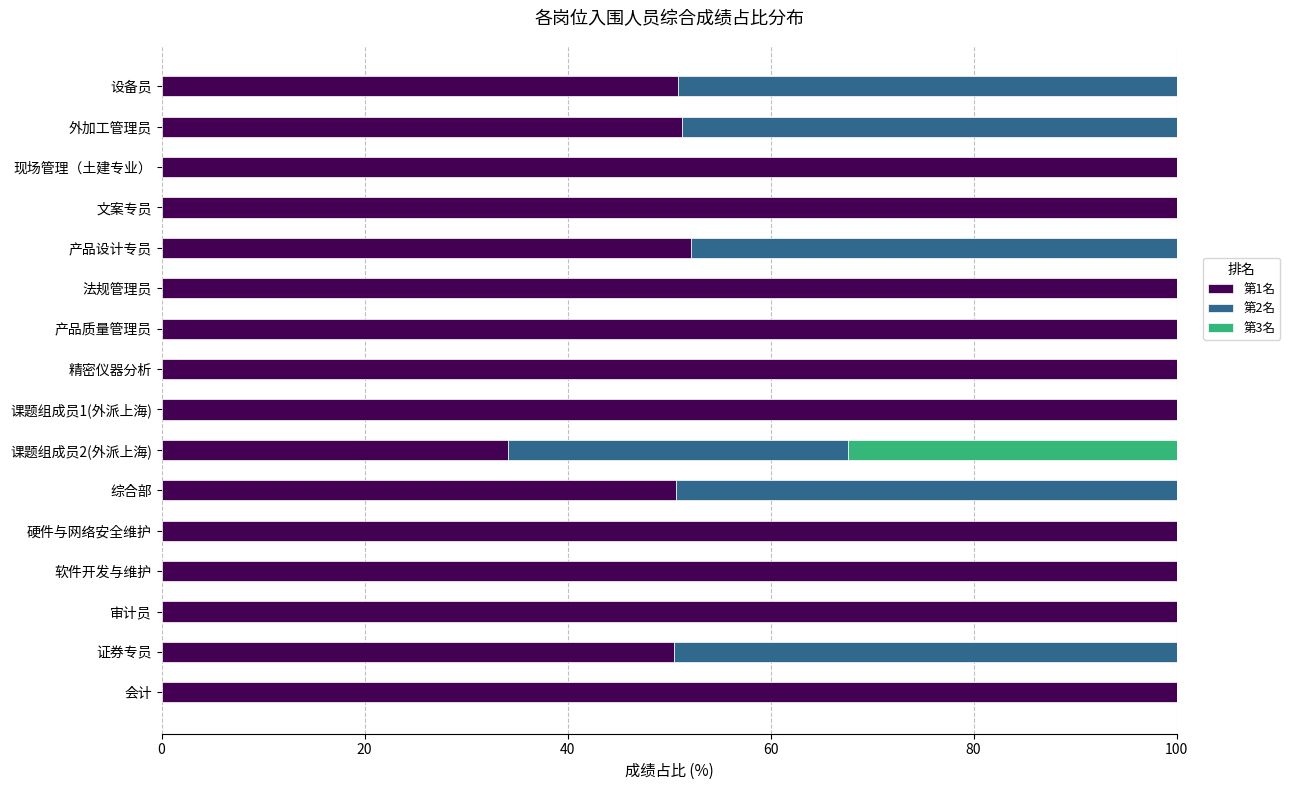

What is the total value across all series at 会计?

100.0